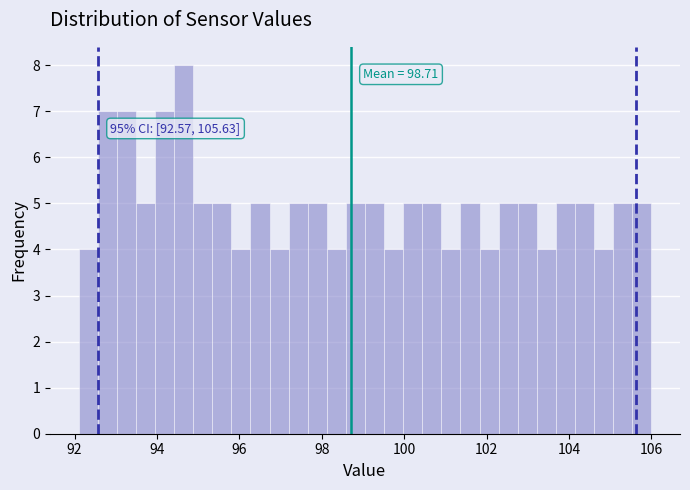

Read against the x-axis, roughly where is the centre of the tallest bar?

94.6